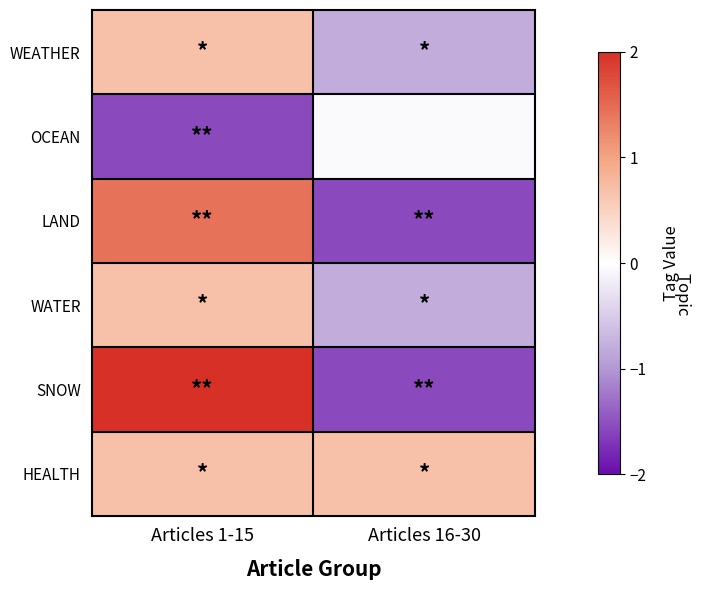

Which has a higher value, Articles 16-30 or Articles 1-15?

Articles 1-15